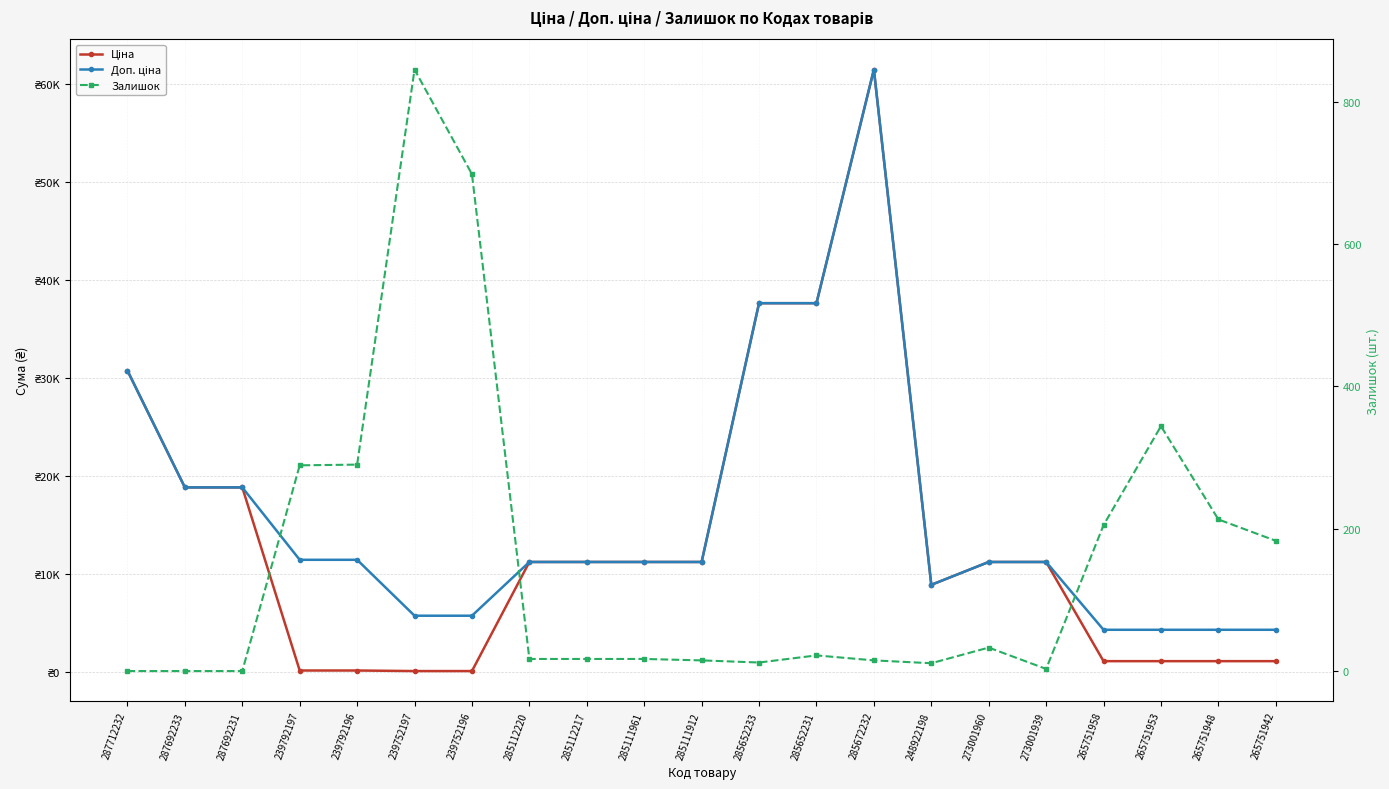

What position from the left is 248922198?

15